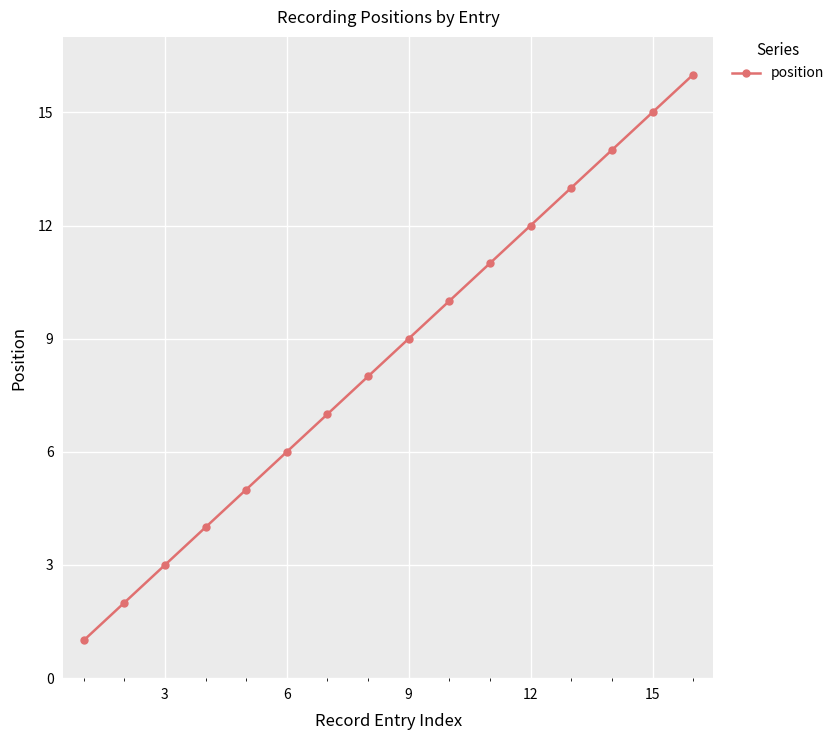

True or false: there are more than 0 points higher than both neighbors.

False